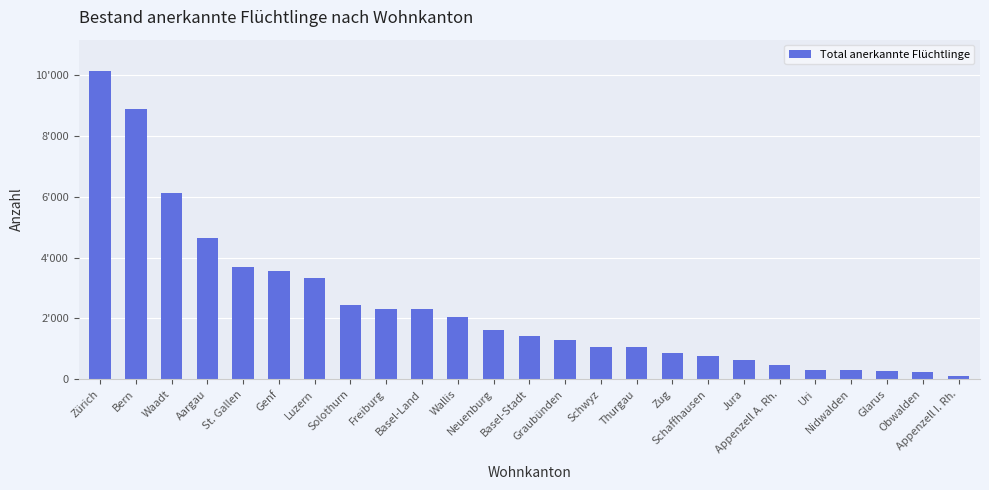

The value at Nidwalden is 70. True or false?

False